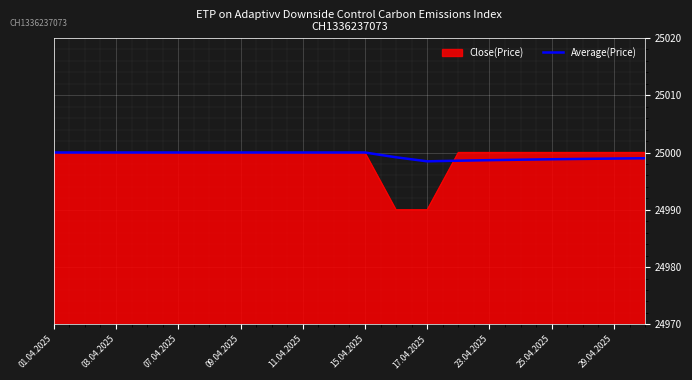

Which series has the largest range (max minus min)?

Close(Price)